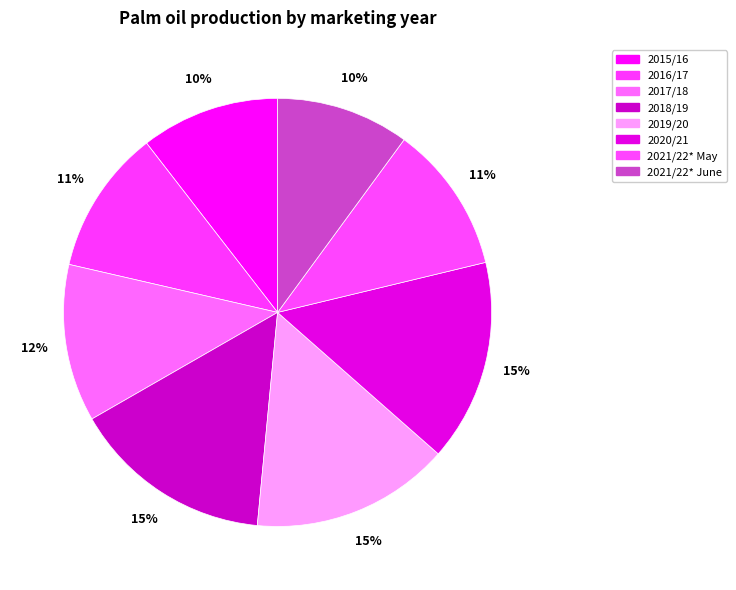

What percentage is the 2018/19 slice, to the nearest percent?

15%